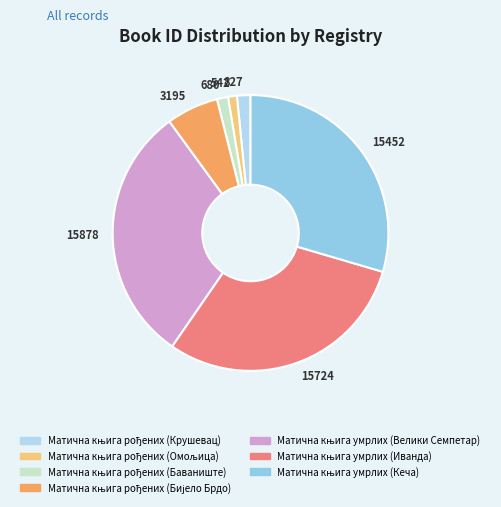

The 542 slice represents 1% of the pie. True or false?

True